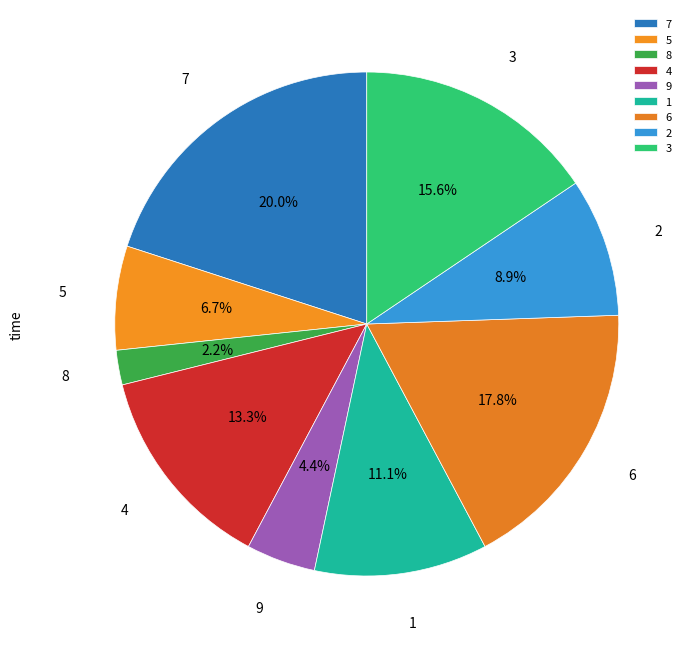

Does 4 account for over 50% of the chart?

No